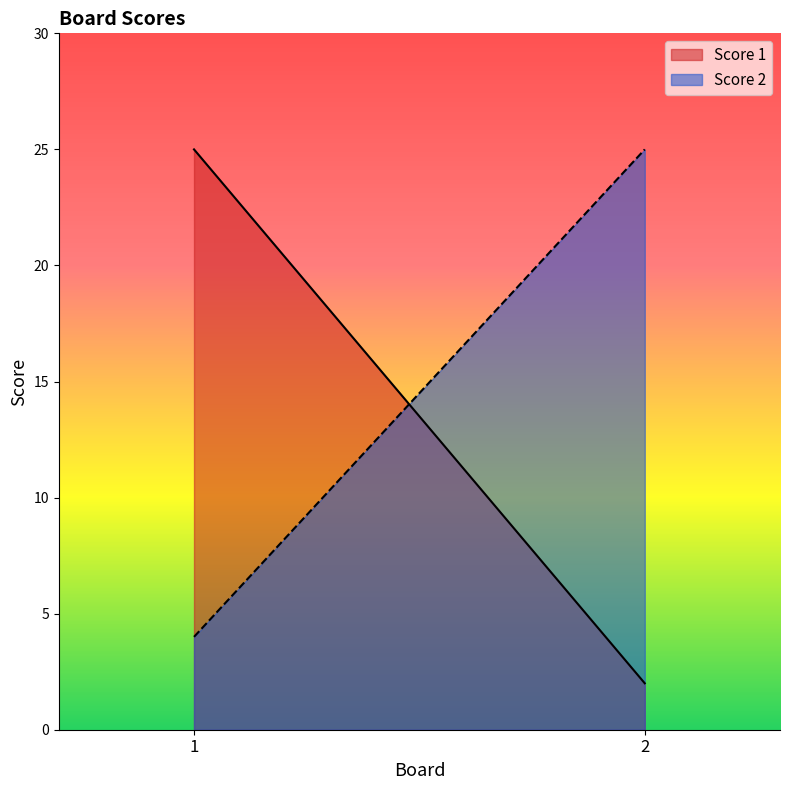

What is the total value across all series at 1?

29